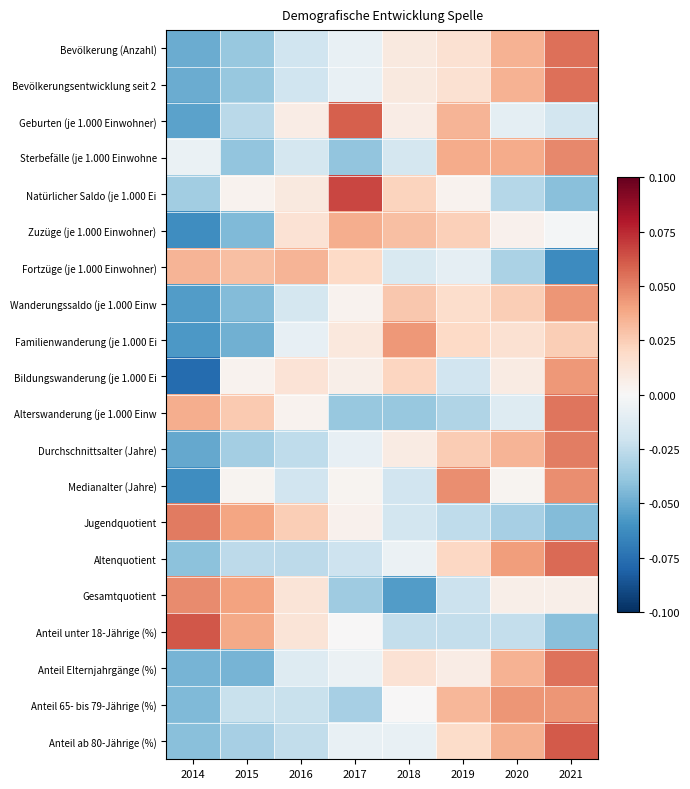

At which category is the sum across all series the highest?

2021